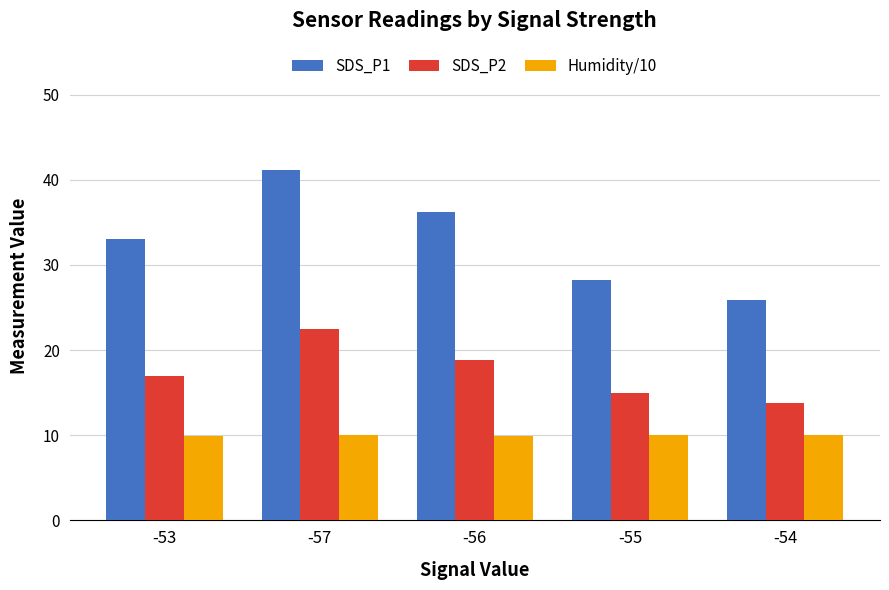

What is the minimum value for SDS_P2?

13.8